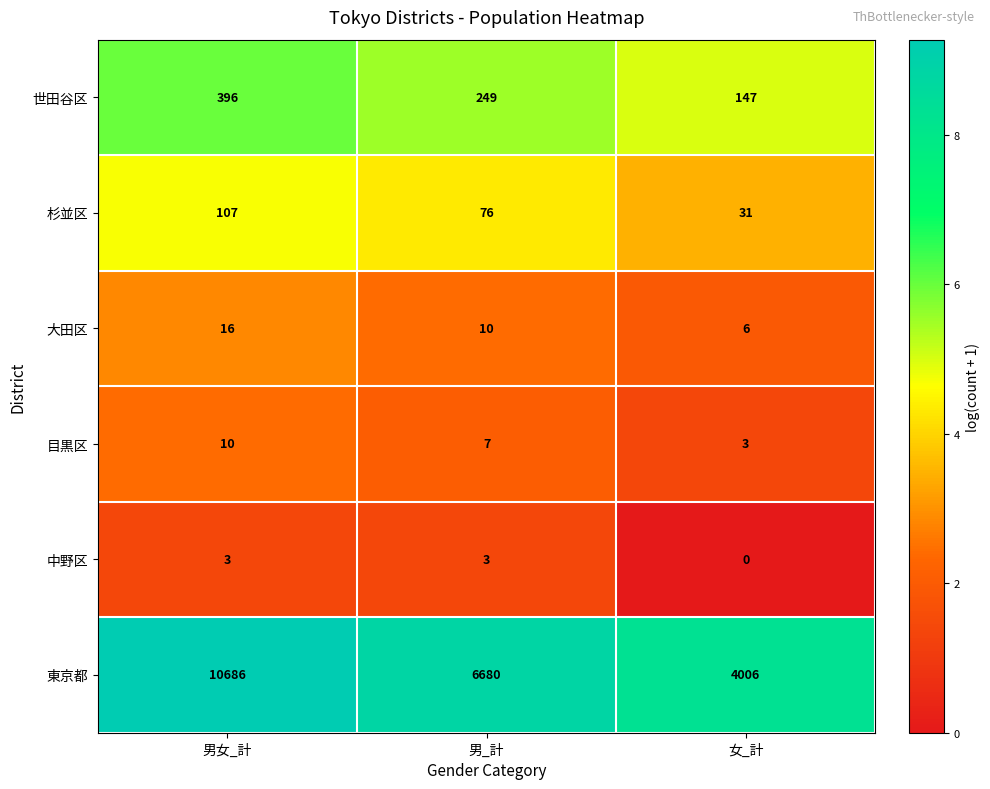

At which category is the sum across all series the highest?

男女_計